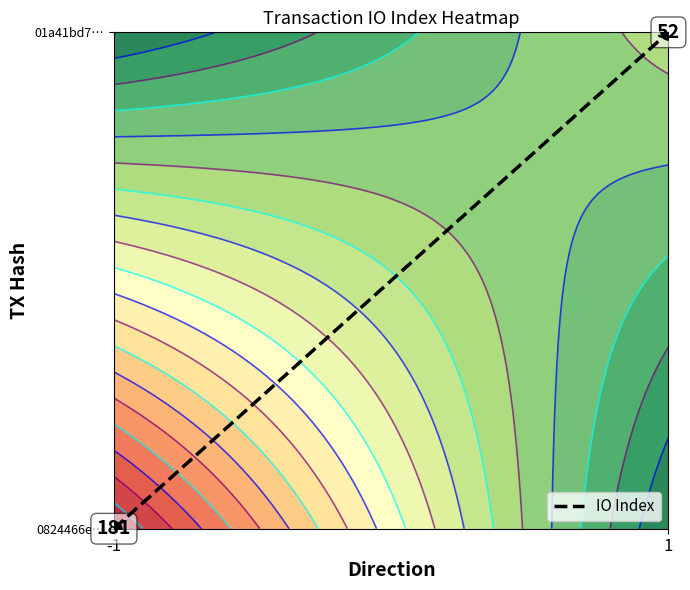

The chart shows a value of 1 at 1. True or false?

True